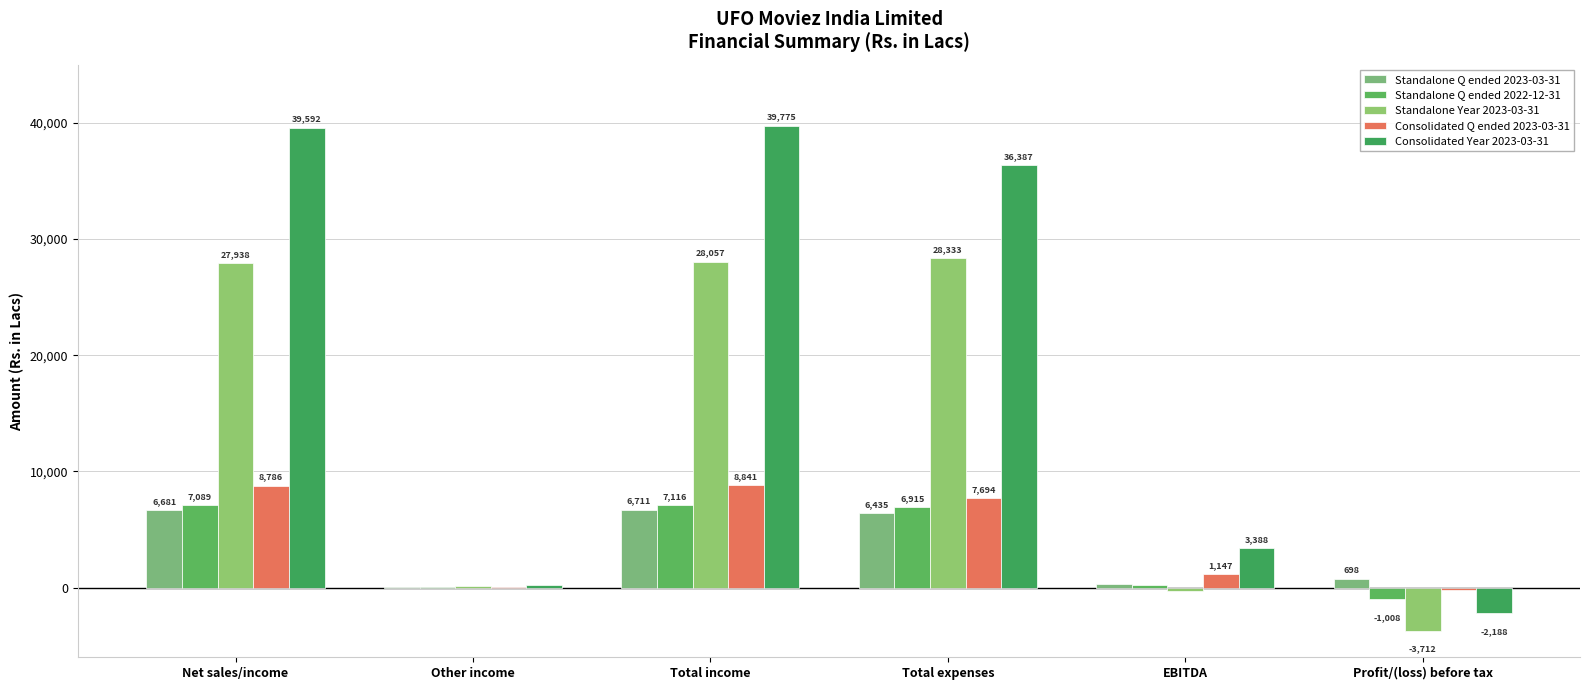

Which label corresponds to the largest value in the chart?

Total income